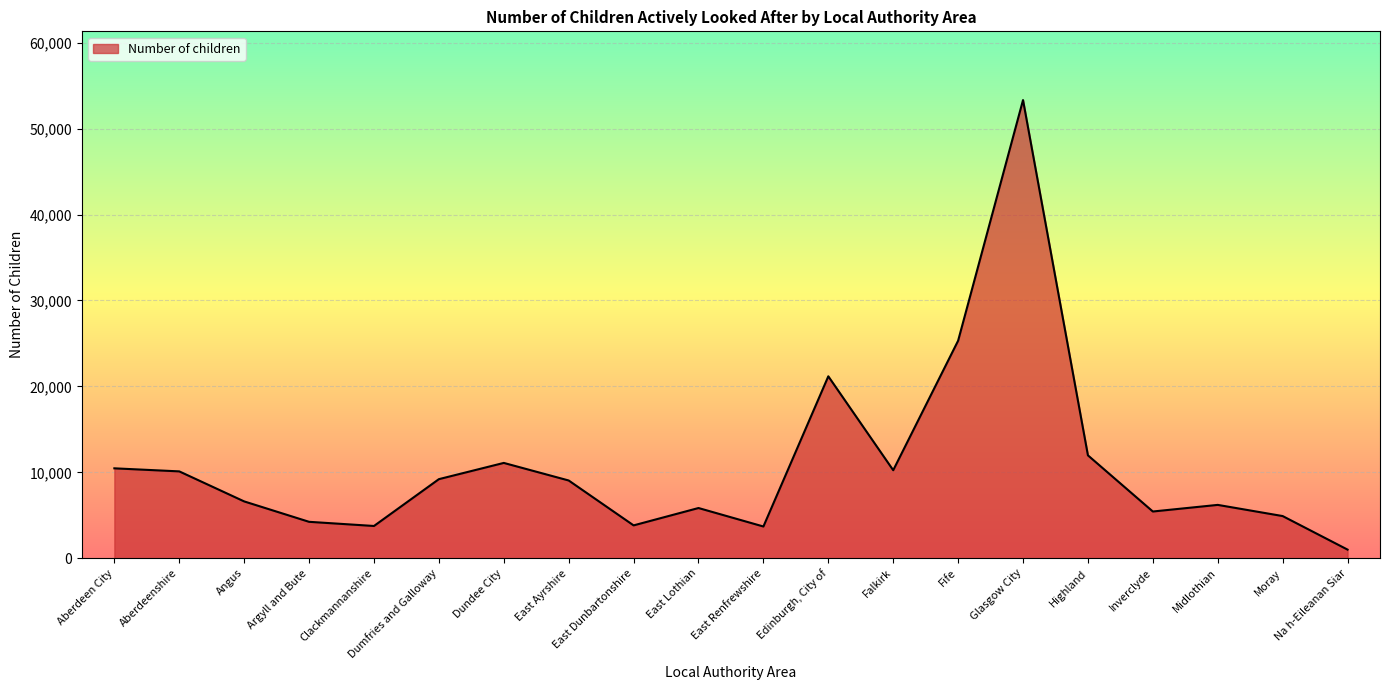

Which category has the highest value across all series?

Glasgow City